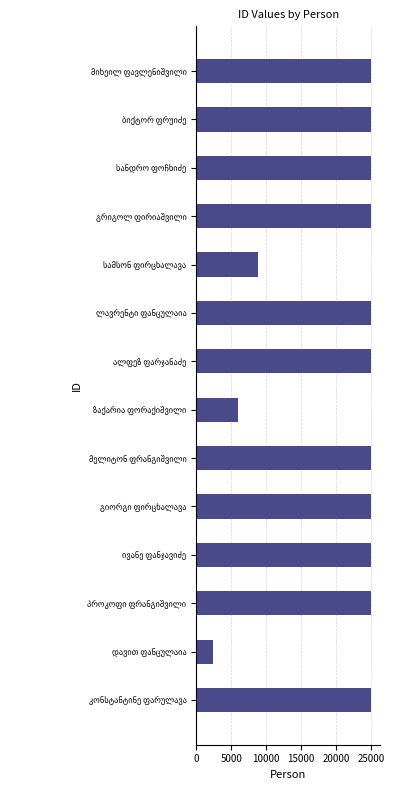

What is the greatest value displayed?

24996